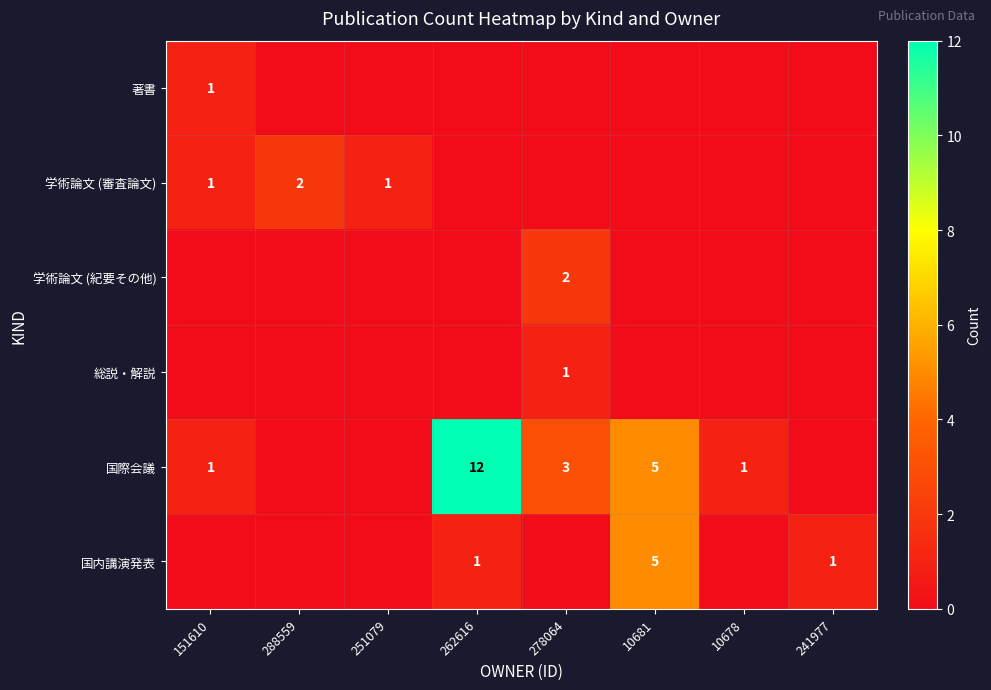

What is the sum of the 国際会議 values at 10681 and 10678?

6